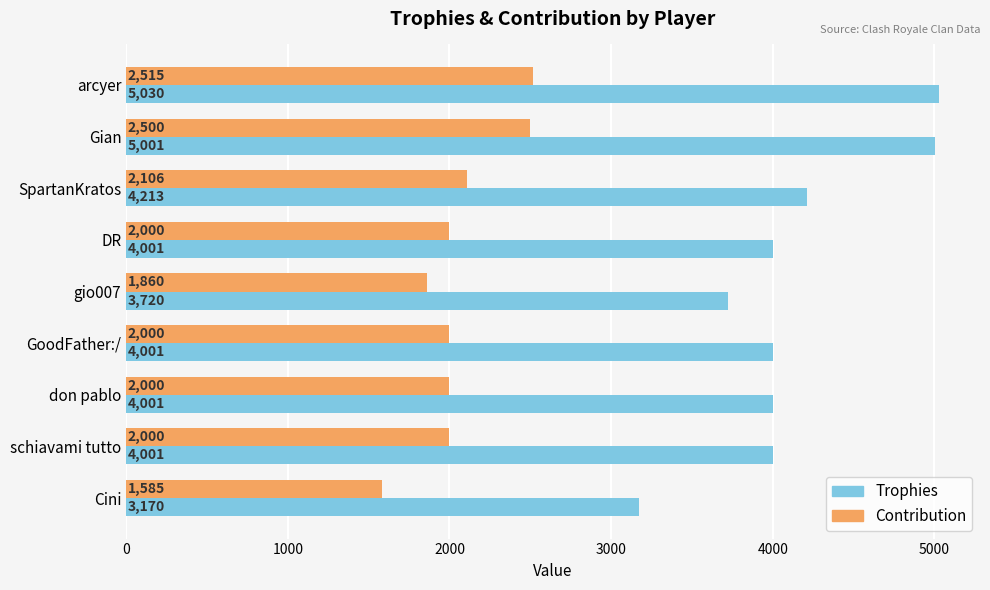

What is the minimum value shown in the chart?

1585